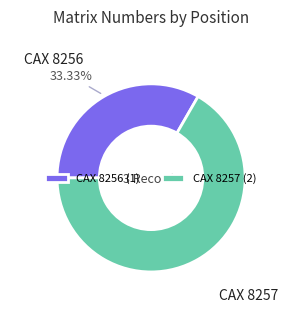

How many segments does this pie chart have?

2